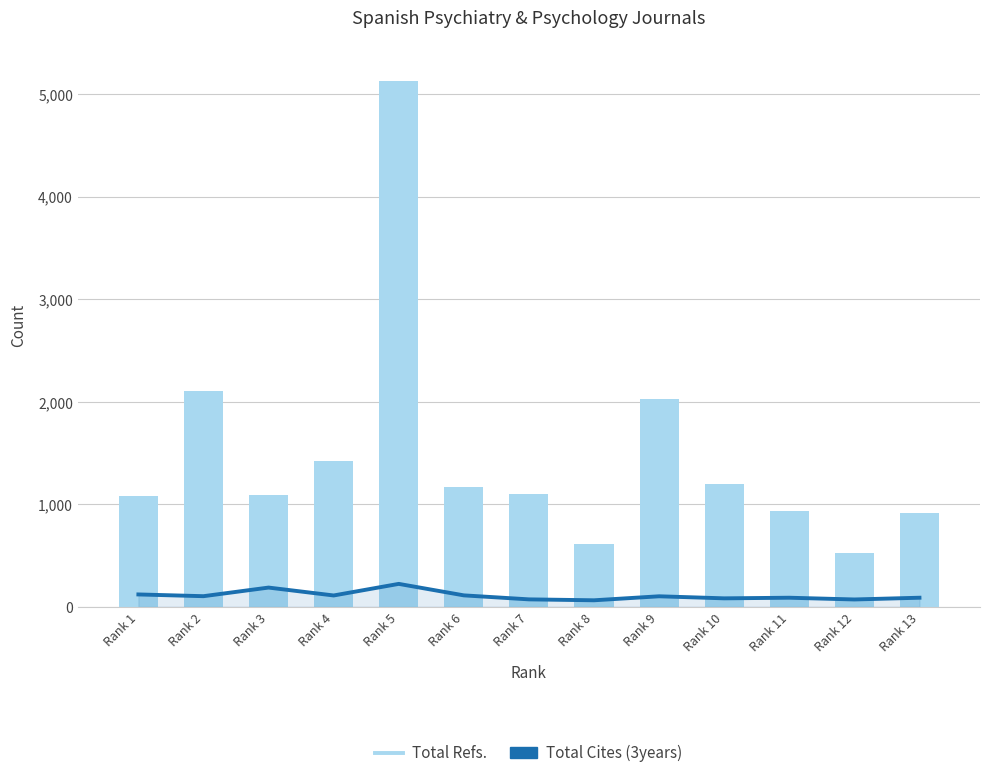

At how many categories does at least one series exceed 4169?

1